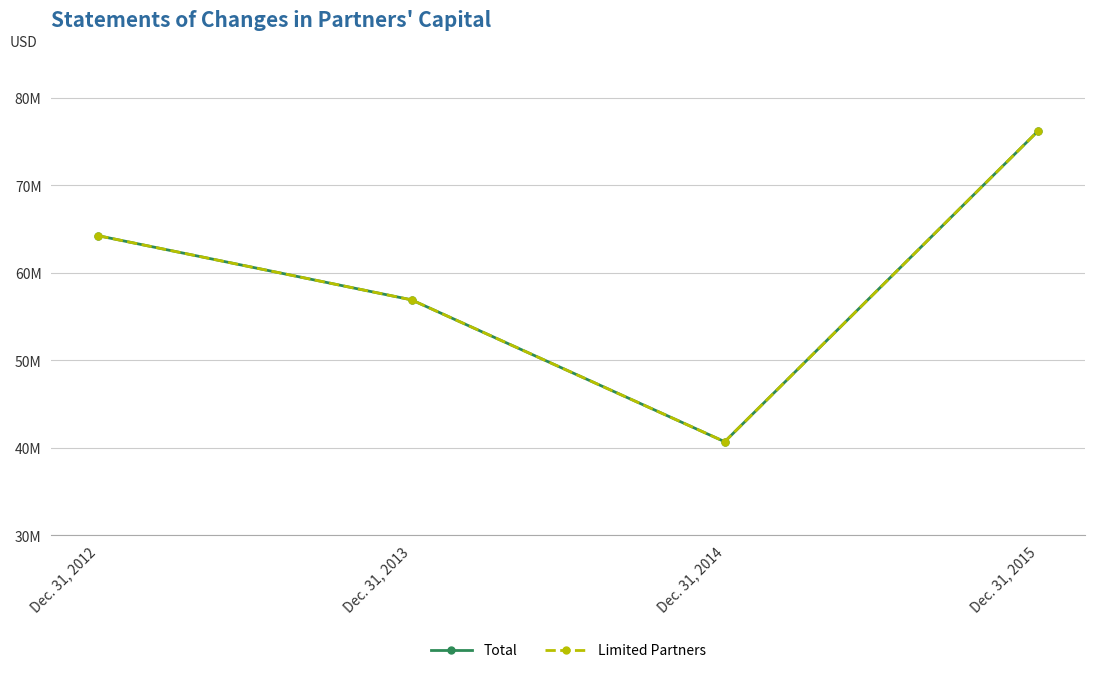

At which category does the chart reach its minimum across all series?

Dec. 31, 2014